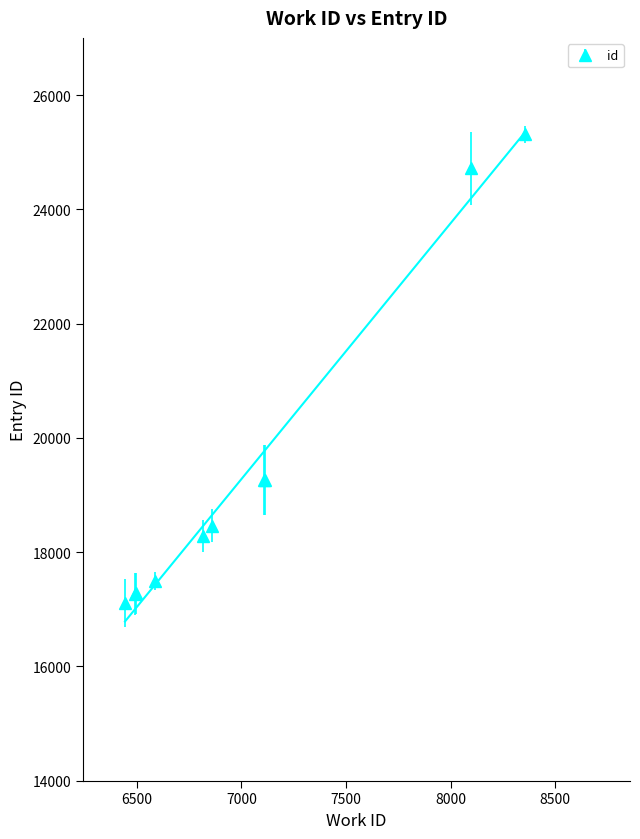

What is the sum of the values at 8095 and 7112?

43983